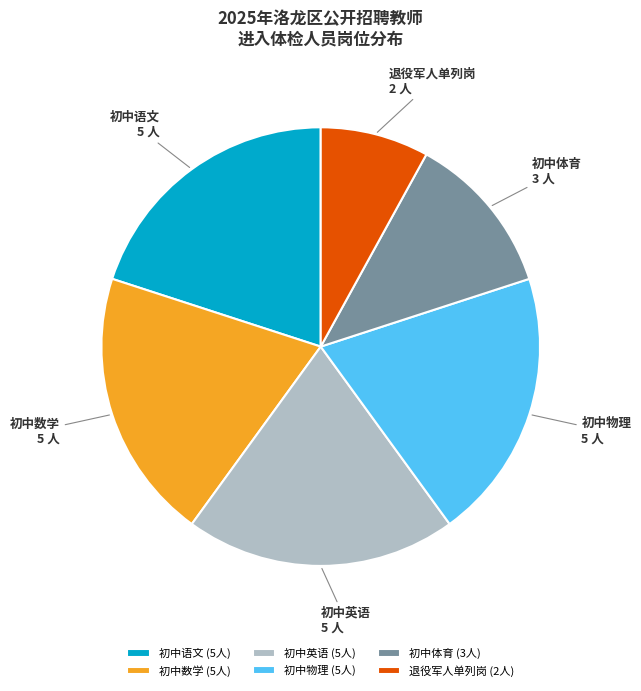

The 初中物理 slice represents 20% of the pie. True or false?

True